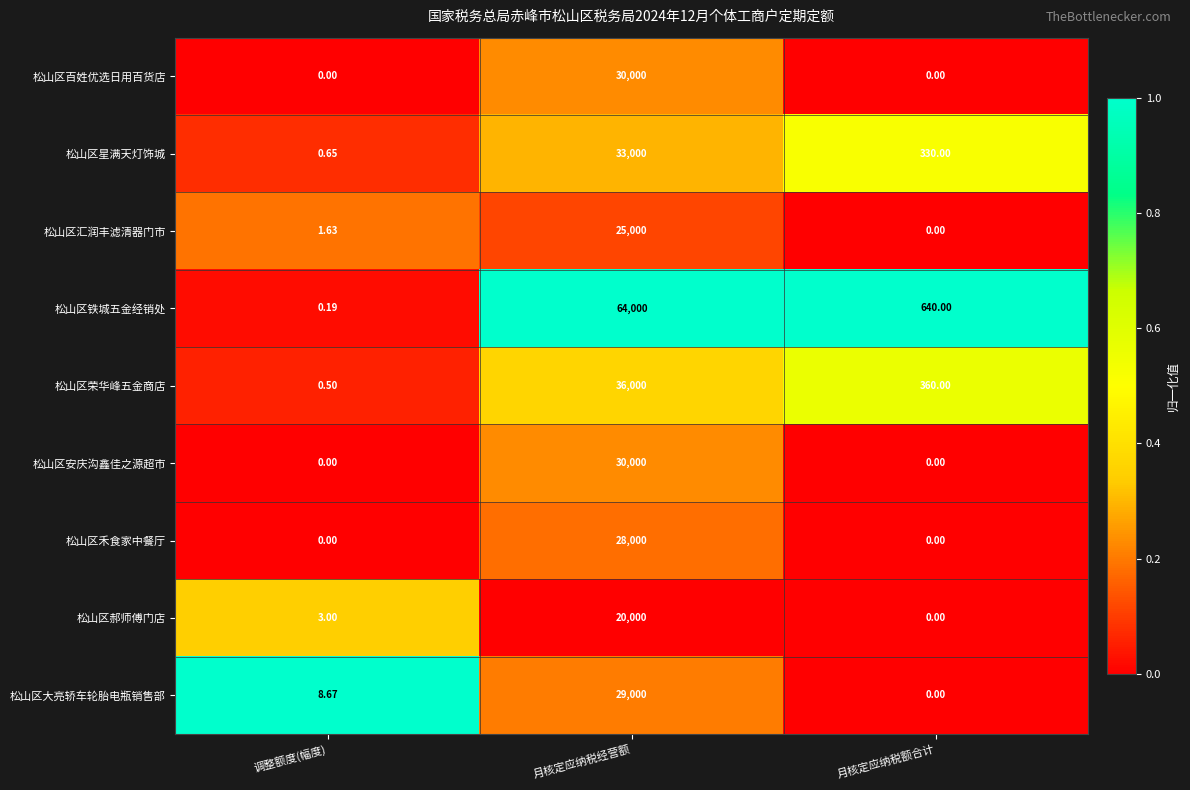

What is the difference between the highest and lowest values at 月核定应纳税额合计?

640.0